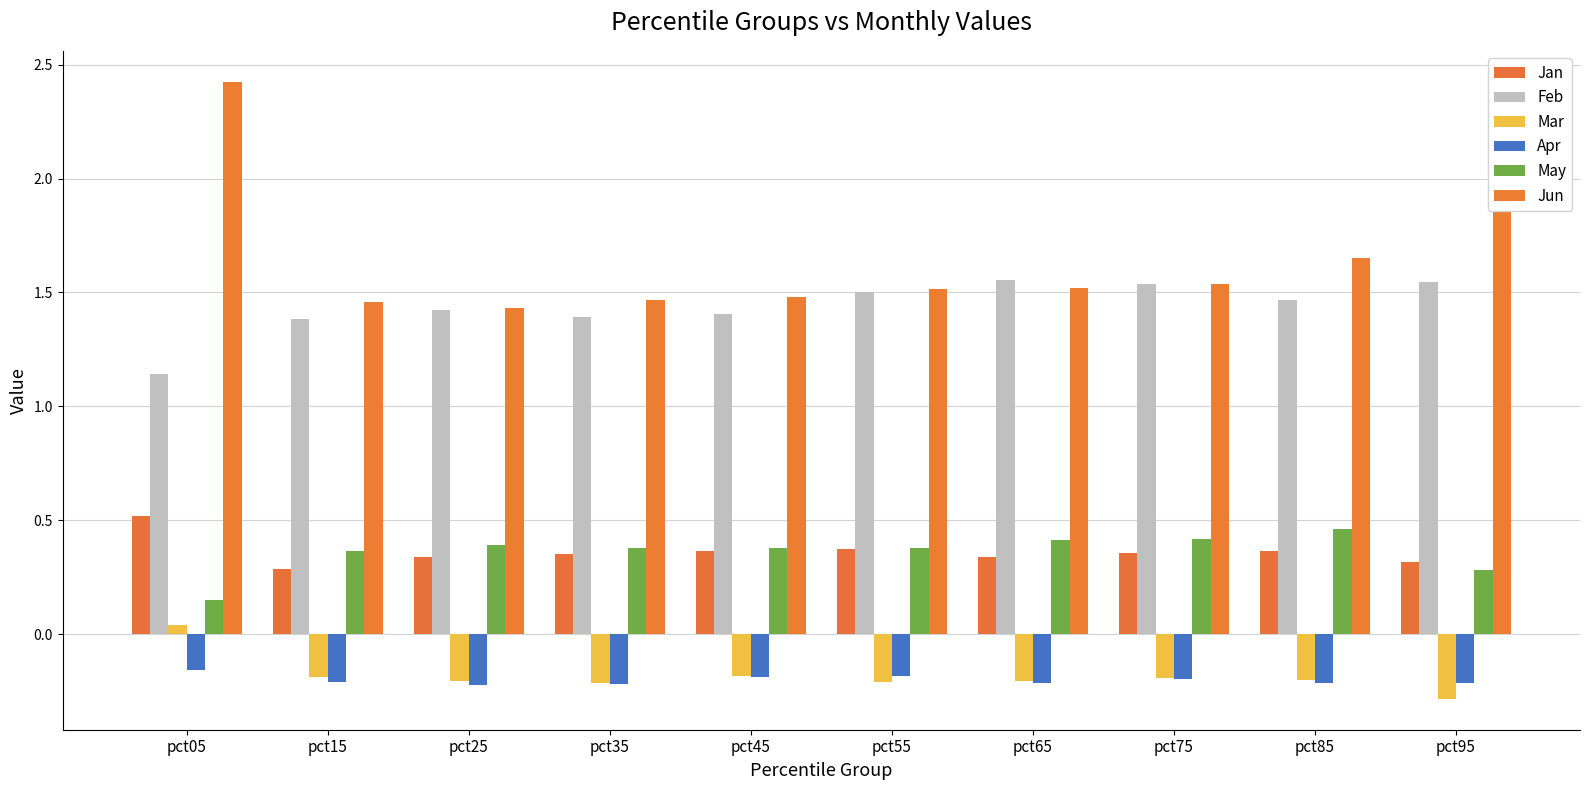

How many values in Mar are above zero?

1